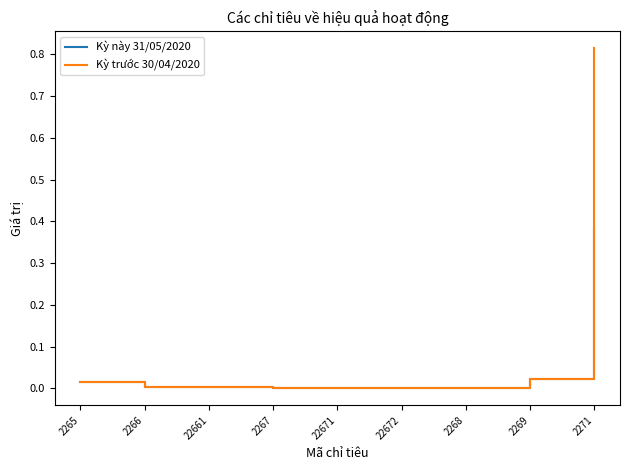

List the series in order of their peak value, highest first.

Kỳ trước 30/04/2020, Kỳ này 31/05/2020